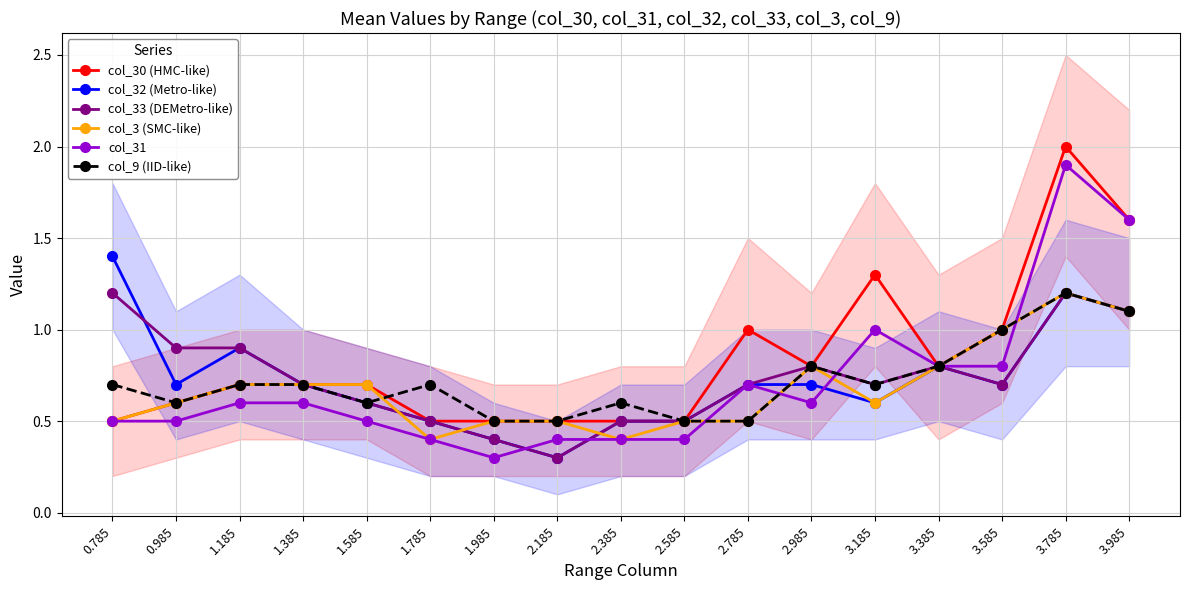

Between which two adjacent categories do col_3 (SMC-like) and col_32 (Metro-like) first intersect?

1.585 and 1.785